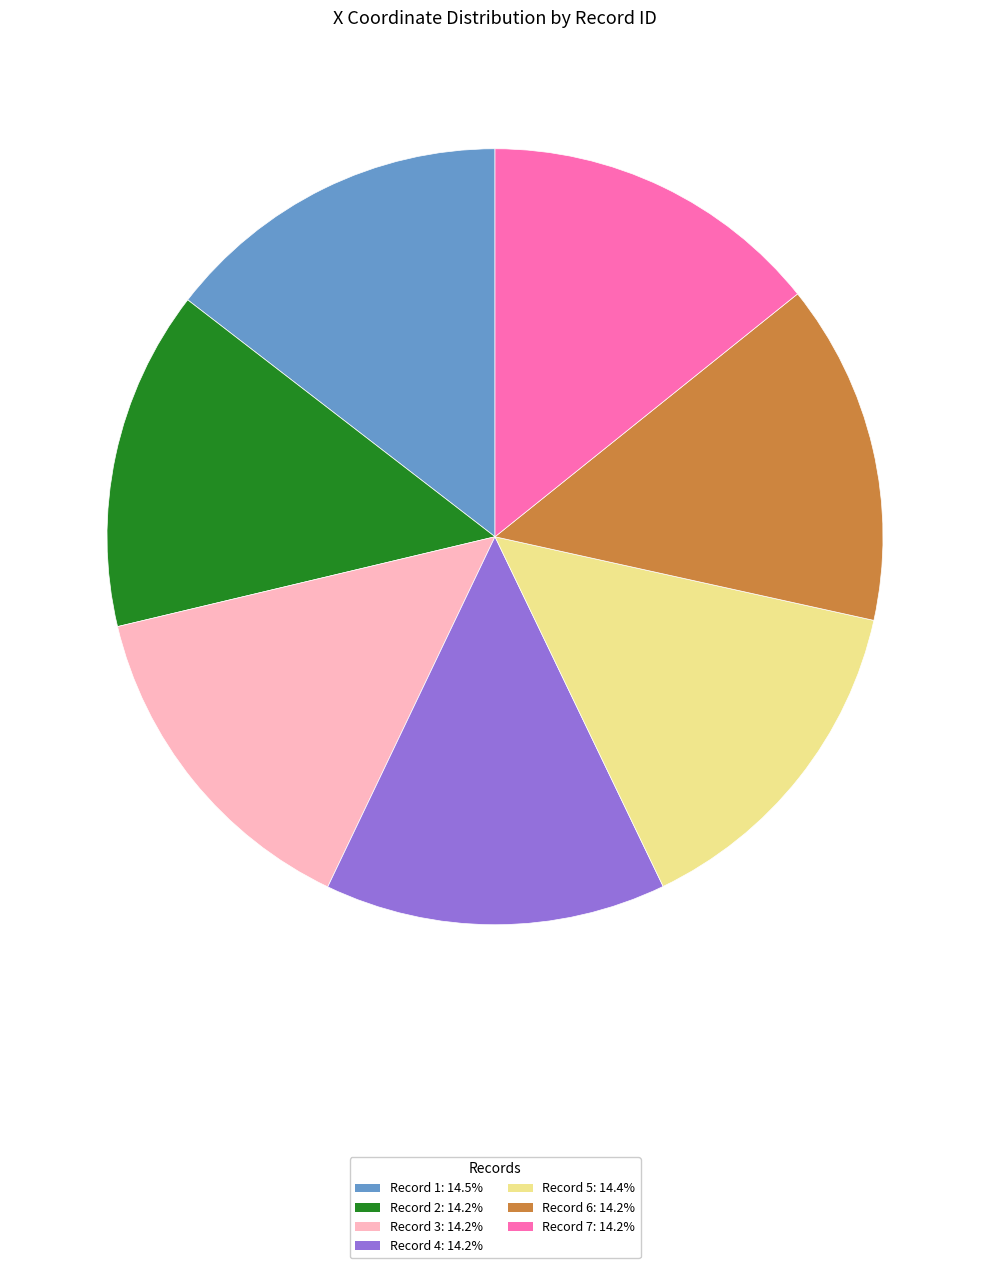

Does Record 7: 14.2% account for over 50% of the chart?

No